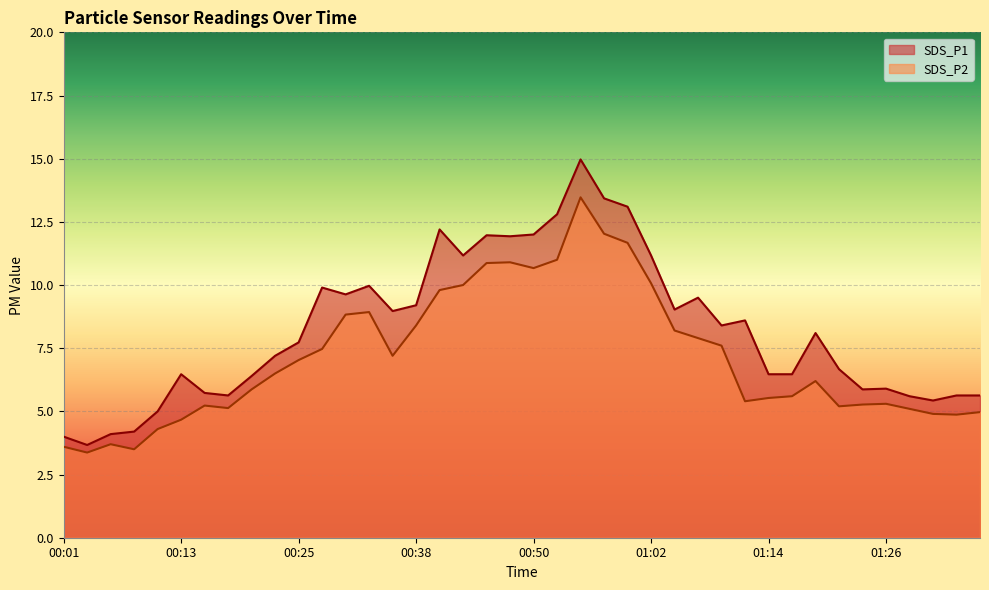

What is the smallest value displayed?

3.4